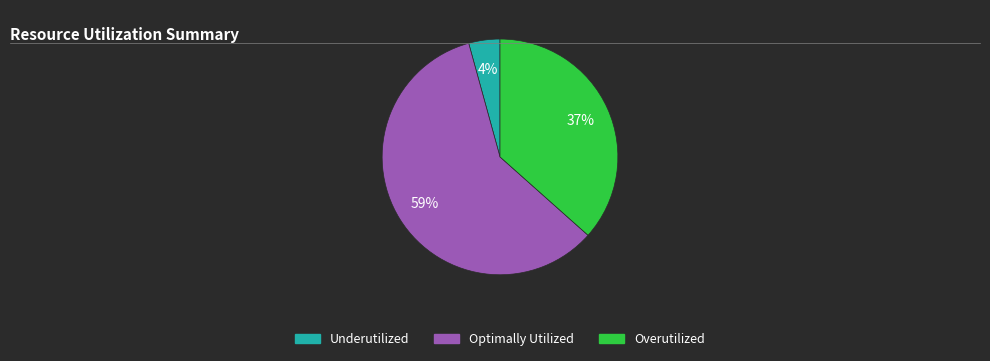

How many segments does this pie chart have?

3